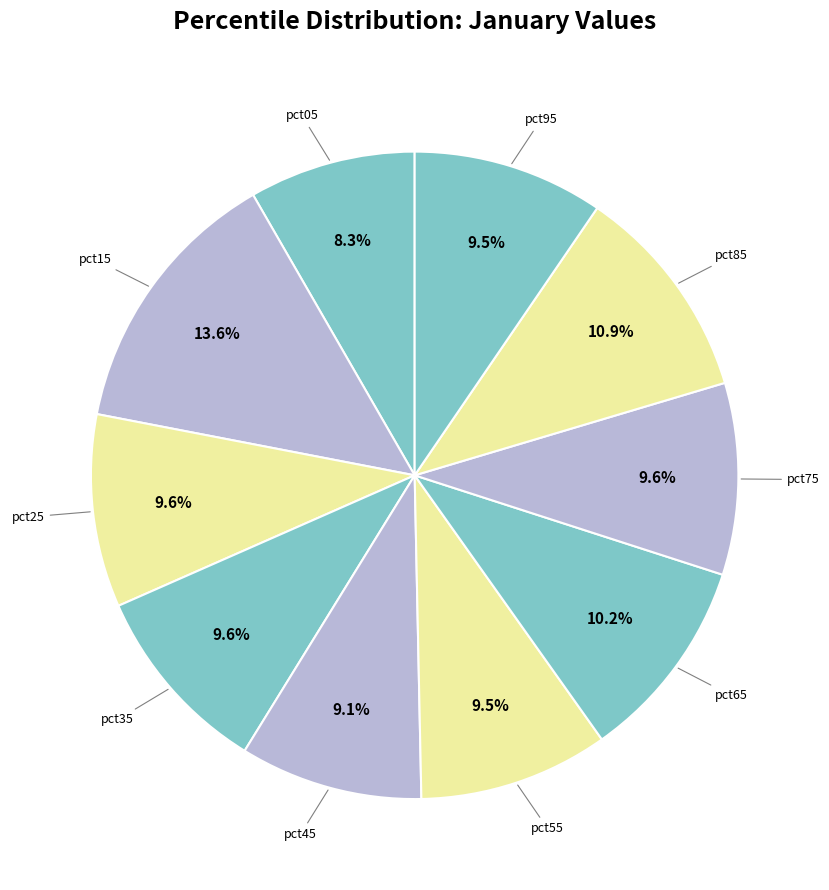

Is there a majority slice in this chart?

No